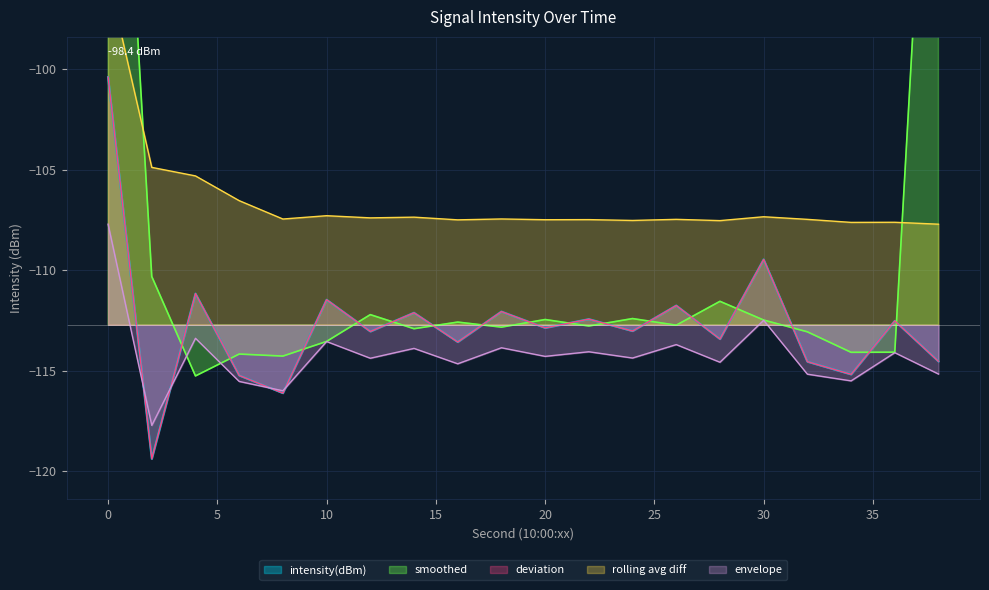

Reading left to right, list all the values displayed in this chart.

0=-100.4	2=-119.4	4=-111.2	6=-115.2	8=-116.1	10=-111.5	12=-113.0	14=-112.1	16=-113.6	18=-112.1	20=-112.9	22=-112.4	24=-113.0	26=-111.8	28=-113.4	30=-109.5	32=-114.6	34=-115.2	36=-112.5	38=-114.5